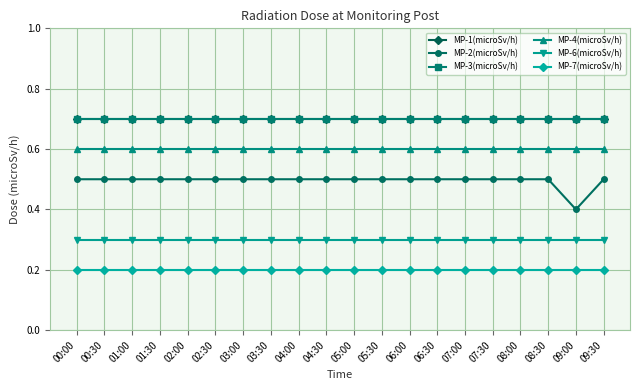

Is the value of MP-3(microSv/h) at 06:30 greater than the value of MP-1(microSv/h) at 03:30?

No